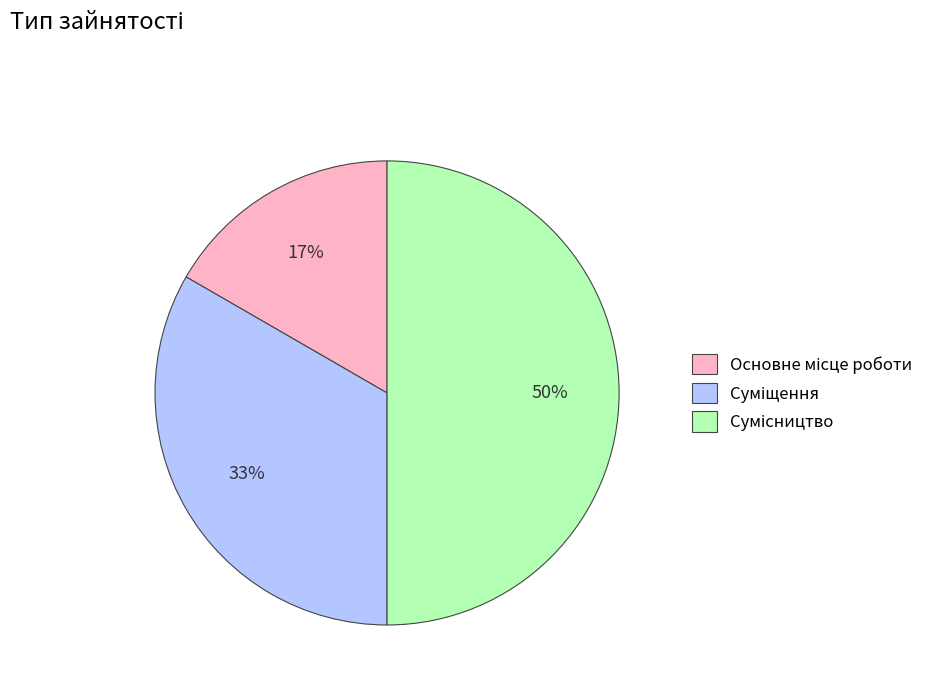

To the nearest percent, what is the average slice percentage?

33%